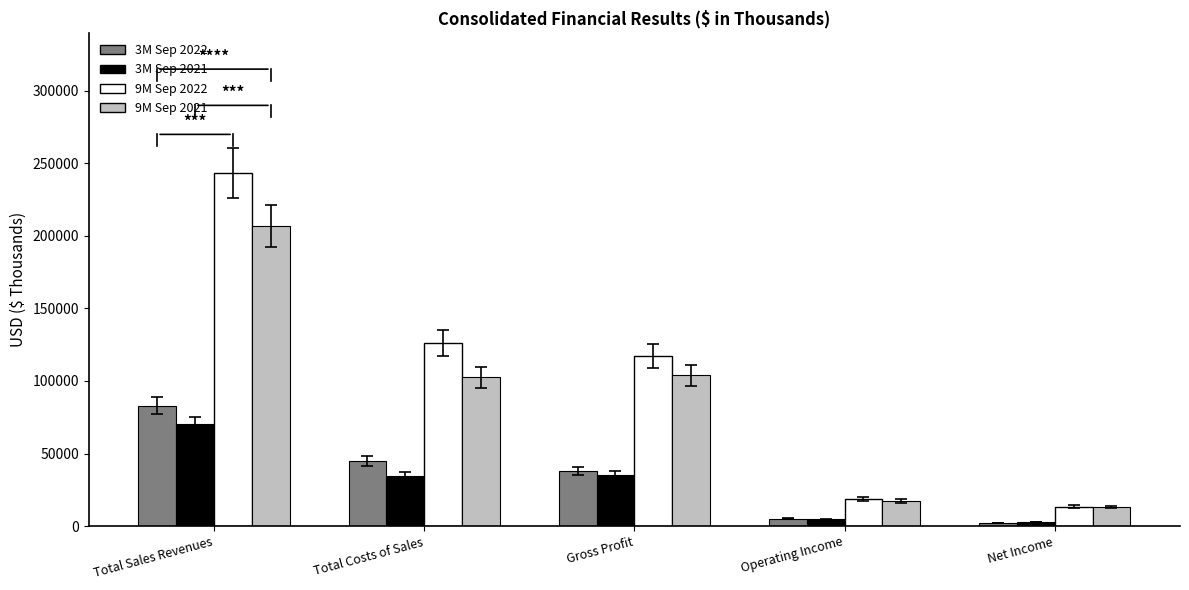

The value of 3M Sep 2022 at Gross Profit is 18837. True or false?

False